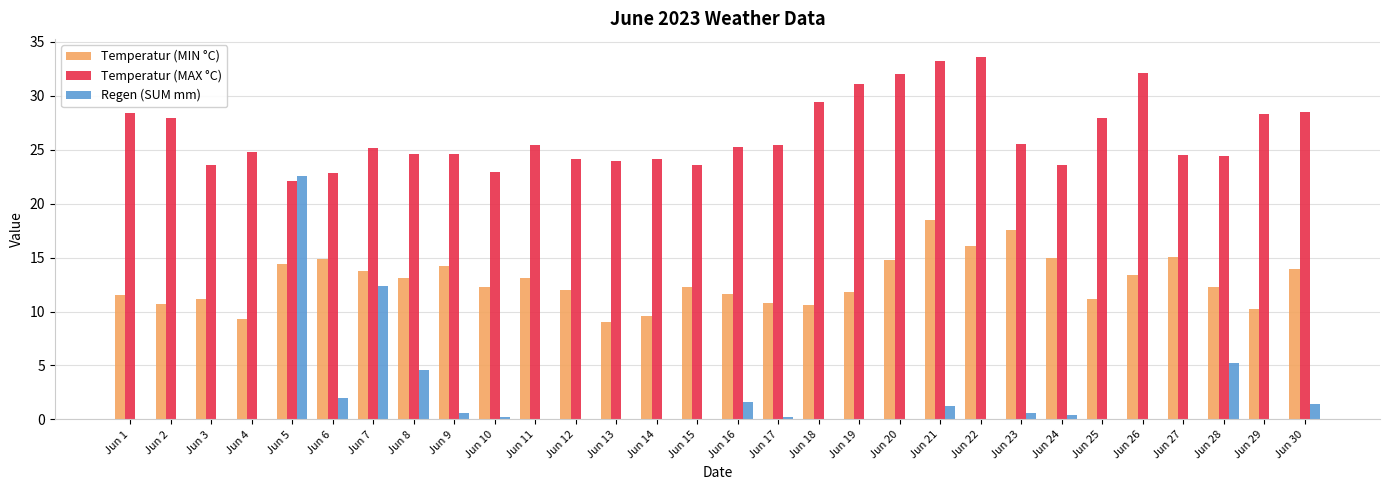

What is the total value across all series at Jun 29?

38.5